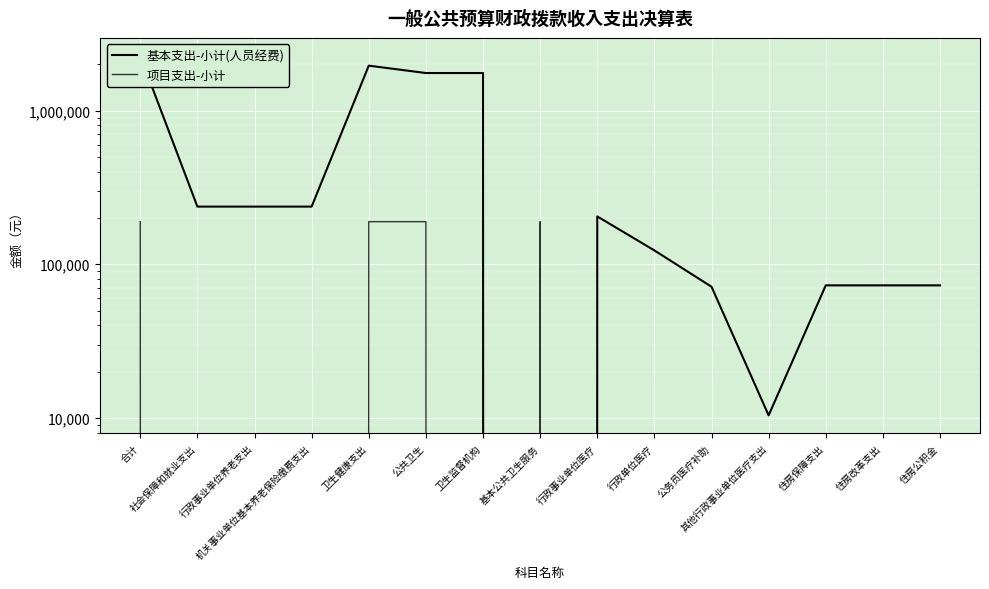

In 基本支出-小计(人员经费), how many points are lower than both neighbors (excluding endpoints)?

2